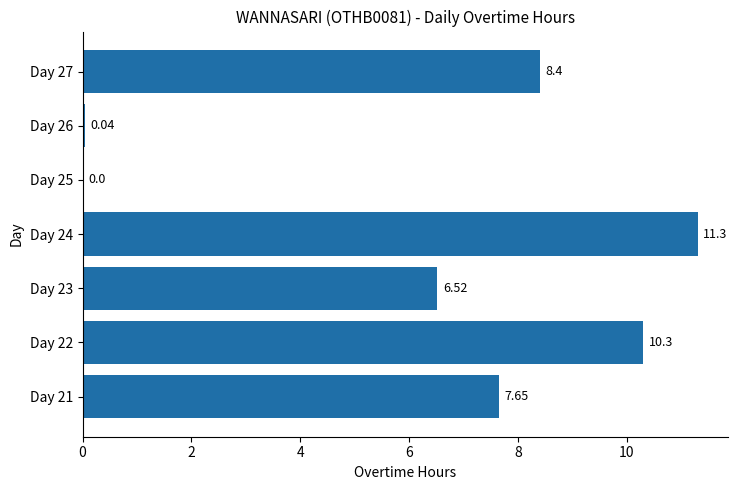

What is the sum of all values?

44.2